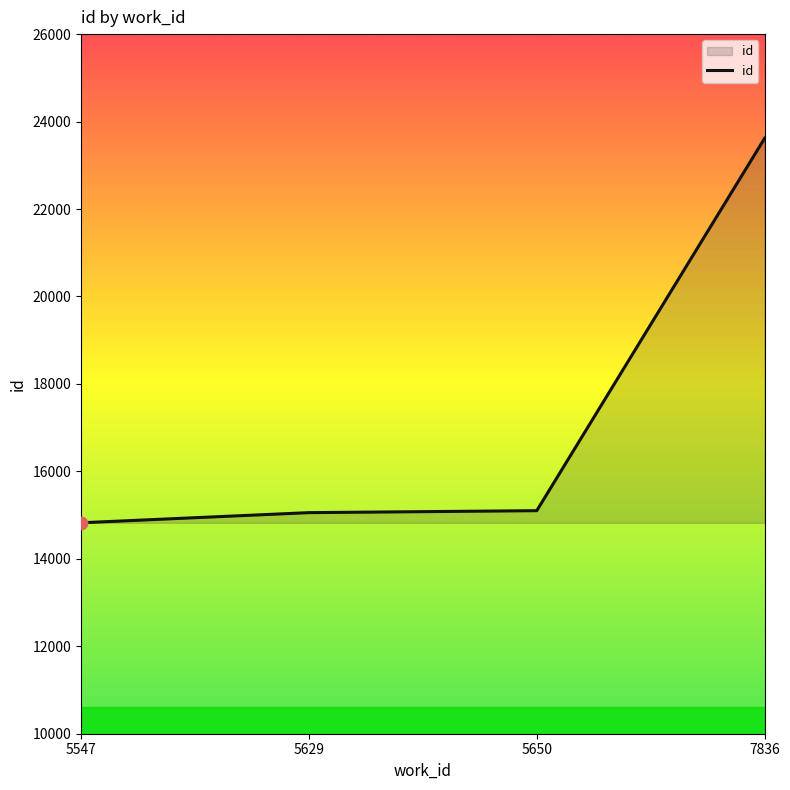

Approximately how many times larger is the value at 5547 compared to 7836?

0.6